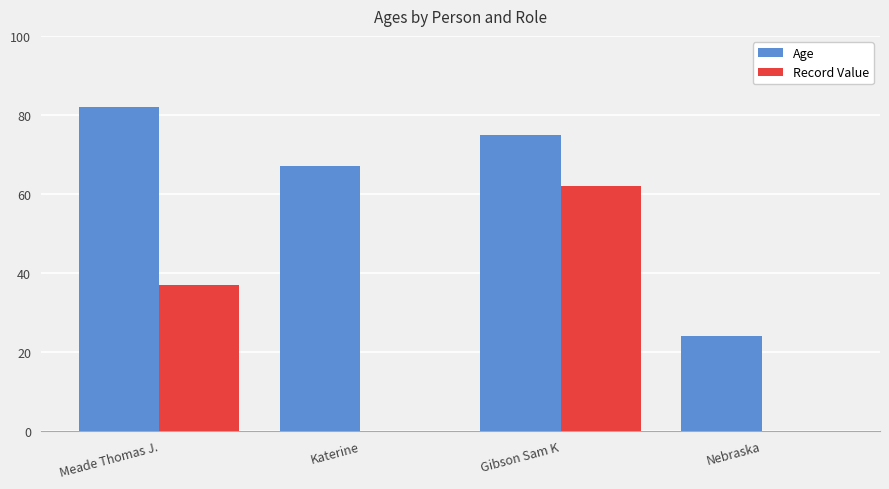

The value of Age at Nebraska is 24. True or false?

True